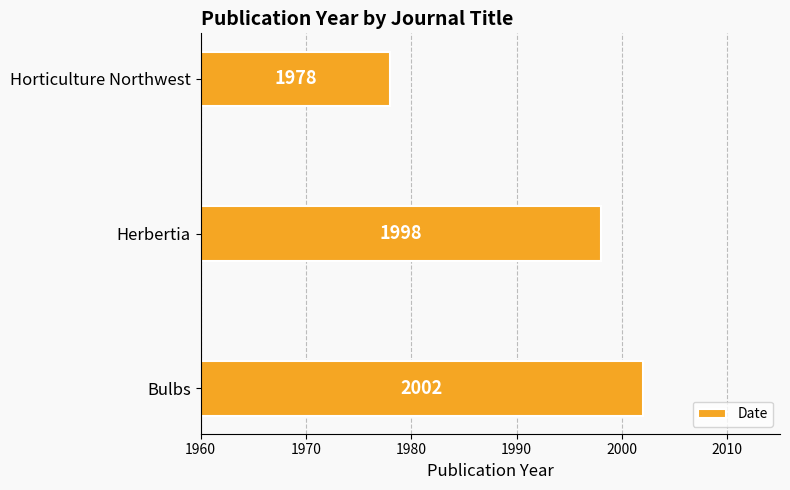

Count the values in the range 1978 to 2002.

3